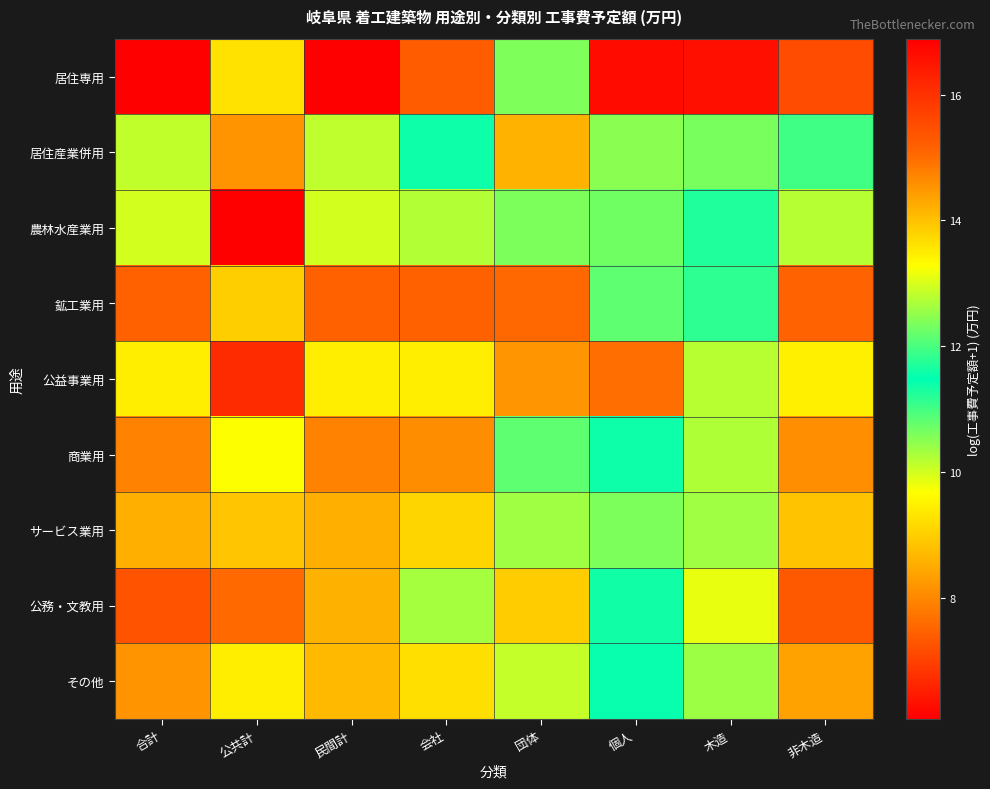

Rank the series by their maximum value, from highest to lowest.

居住専用, 公務・文教用, 鉱工業用, 商業用, その他, サービス業用, 公益事業用, 農林水産業用, 居住産業併用